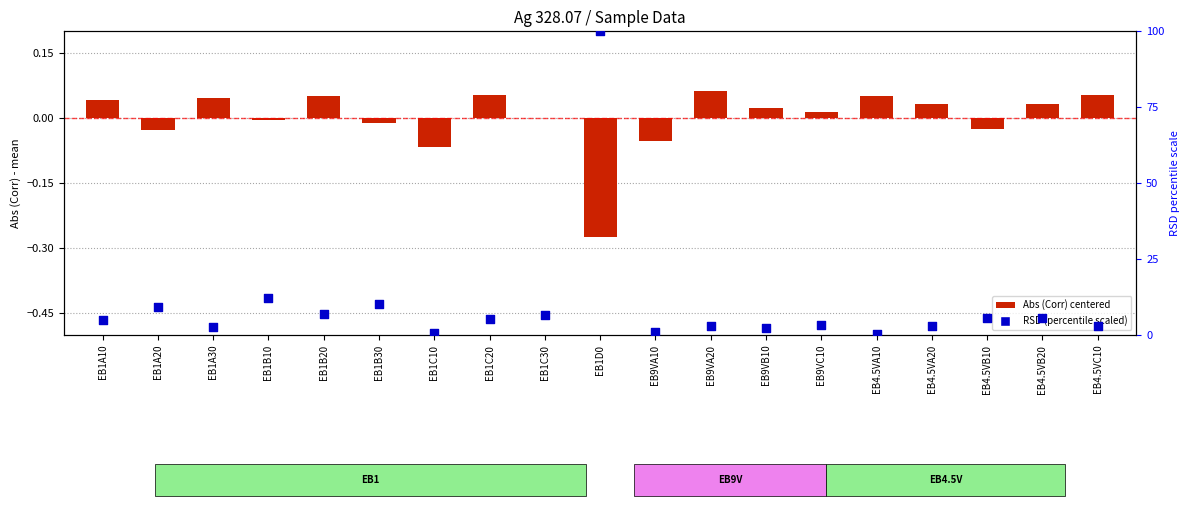

Is the value of Abs (Corr) centered at EB1C30 greater than the value of RSD (%ile scaled) at EB9VB10?

No